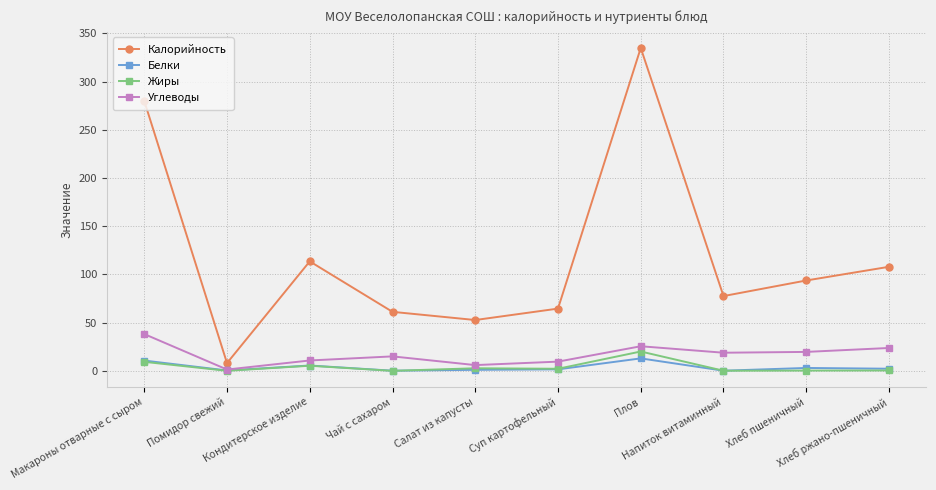

Where is the first local maximum for Белки?

Кондитерское изделие